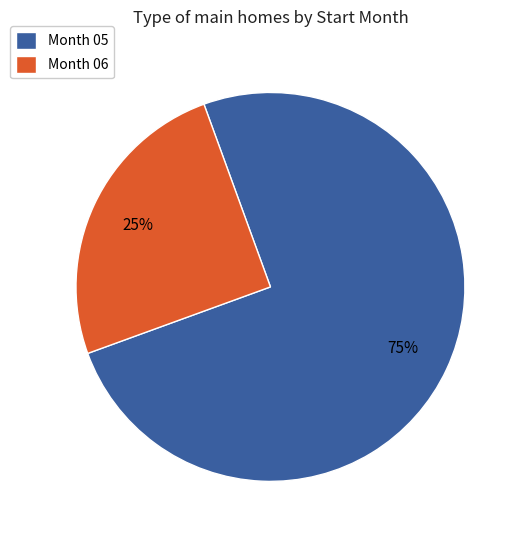

The Month 06 slice represents 15% of the pie. True or false?

False